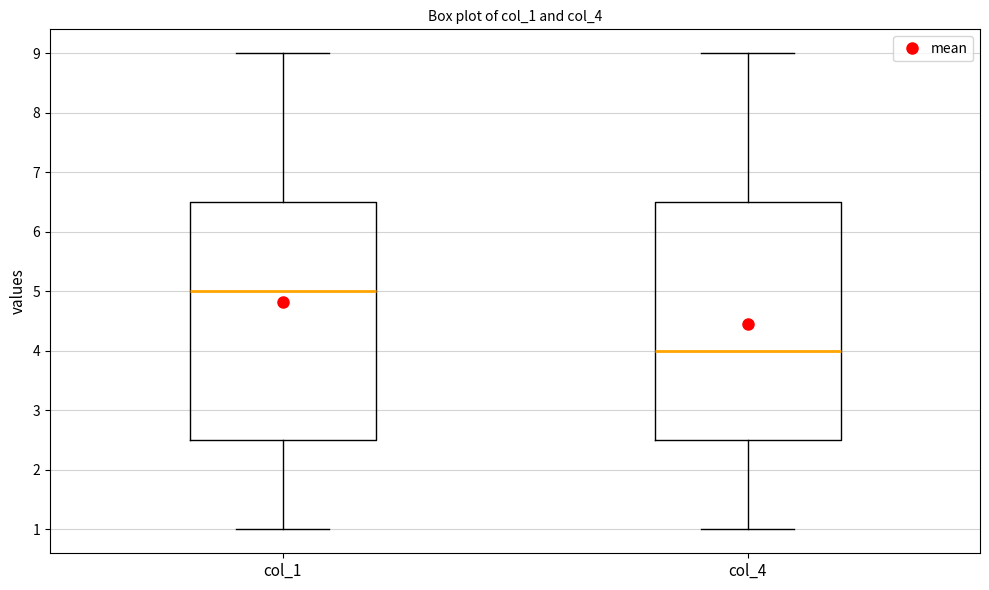

Where does the upper whisker of the box for col_4 end on the y-axis? The values are not printed on the chart, so give them approximately, as read against the axis.

9.0